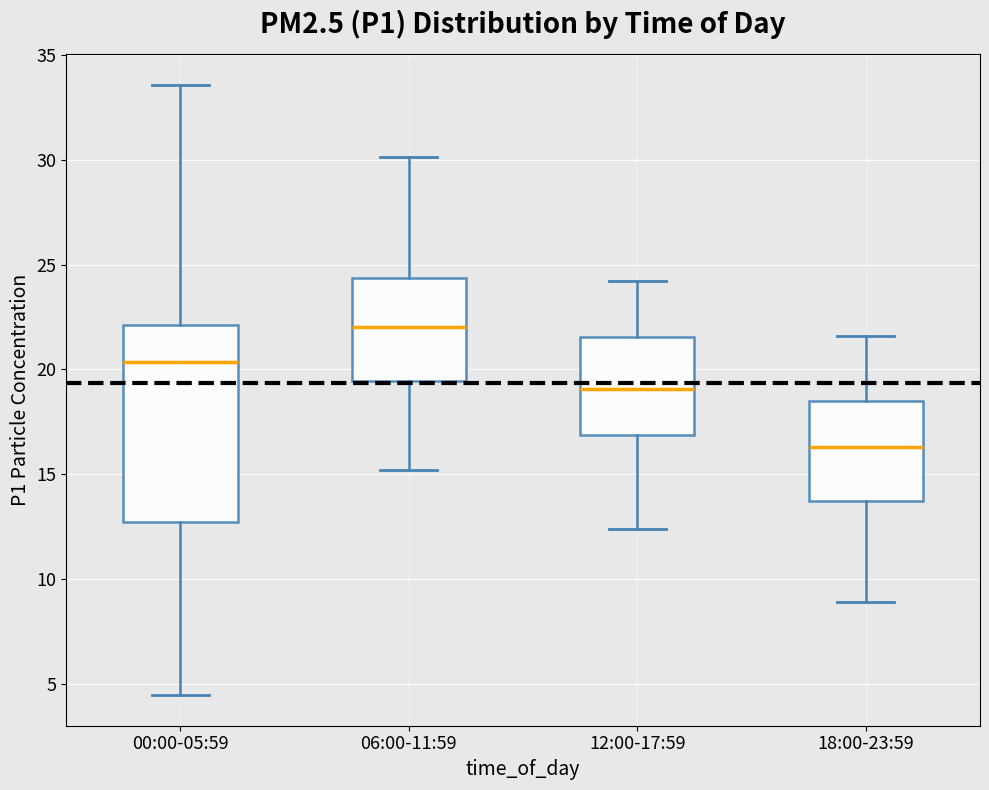

Reading left to right, read every box against the y-axis: the position of its median line, the range the box covers, and the ends of its whiskers. The values are not printed on the chart, so give them approximately, as read against the axis.

00:00-05:59: median 20.5, box 12.5 to 22.0, whiskers 4.5 to 33.5
06:00-11:59: median 22.0, box 19.5 to 24.5, whiskers 15.0 to 30.0
12:00-17:59: median 19.0, box 17.0 to 21.5, whiskers 12.5 to 24.0
18:00-23:59: median 16.5, box 14.0 to 18.5, whiskers 9.0 to 21.5